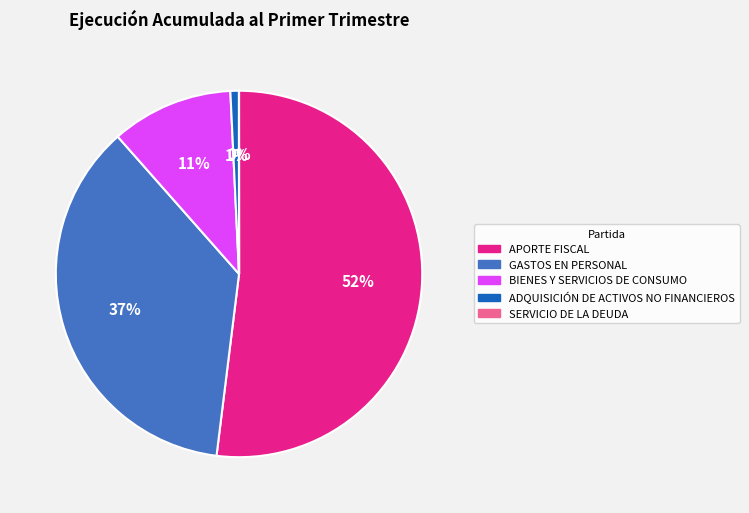

What is the largest slice in the pie chart?

APORTE FISCAL